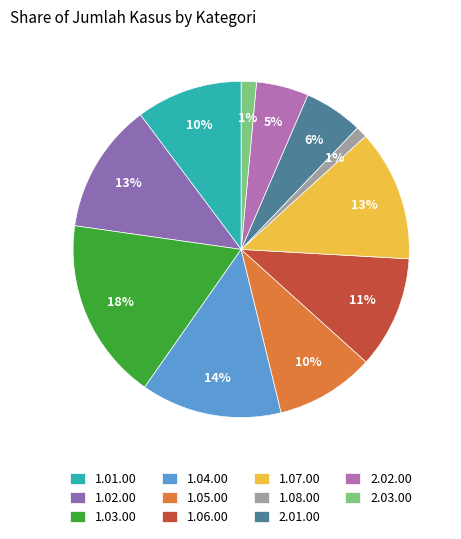

To the nearest percent, what is the average slice percentage?

9%